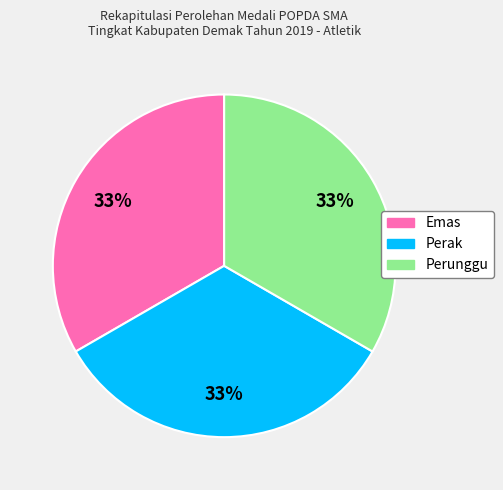

To the nearest percent, what is the difference between the largest and smallest slice percentages?

0%